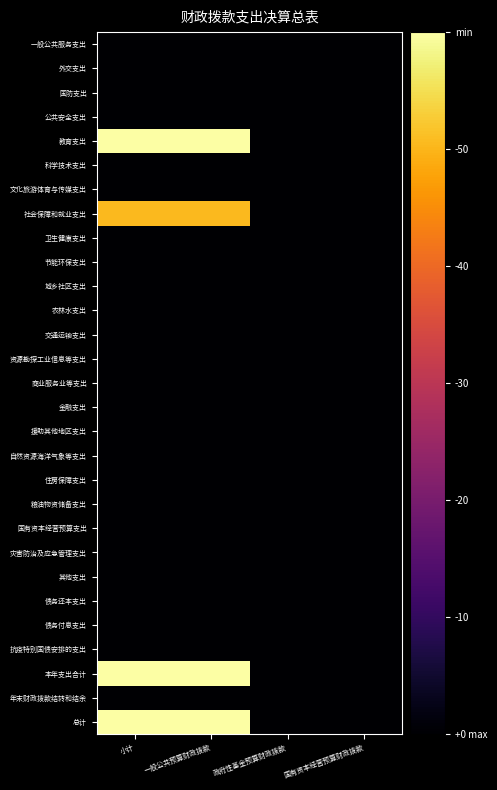

Reading right to left, extract all data points from this chart.

一般公共服务支出: 国有资本经营预算财政拨款=-6.0	政府性基金预算财政拨款=-6.0	一般公共预算财政拨款=-6.0	小计=-6.0
外交支出: 国有资本经营预算财政拨款=-6.0	政府性基金预算财政拨款=-6.0	一般公共预算财政拨款=-6.0	小计=-6.0
国防支出: 国有资本经营预算财政拨款=-6.0	政府性基金预算财政拨款=-6.0	一般公共预算财政拨款=-6.0	小计=-6.0
公共安全支出: 国有资本经营预算财政拨款=-6.0	政府性基金预算财政拨款=-6.0	一般公共预算财政拨款=-6.0	小计=-6.0
教育支出: 国有资本经营预算财政拨款=-6.0	政府性基金预算财政拨款=-6.0	一般公共预算财政拨款=1.8	小计=1.8
科学技术支出: 国有资本经营预算财政拨款=-6.0	政府性基金预算财政拨款=-6.0	一般公共预算财政拨款=-6.0	小计=-6.0
文化旅游体育与传媒支出: 国有资本经营预算财政拨款=-6.0	政府性基金预算财政拨款=-6.0	一般公共预算财政拨款=-6.0	小计=-6.0
社会保障和就业支出: 国有资本经营预算财政拨款=-6.0	政府性基金预算财政拨款=-6.0	一般公共预算财政拨款=0.6	小计=0.6
卫生健康支出: 国有资本经营预算财政拨款=-6.0	政府性基金预算财政拨款=-6.0	一般公共预算财政拨款=-6.0	小计=-6.0
节能环保支出: 国有资本经营预算财政拨款=-6.0	政府性基金预算财政拨款=-6.0	一般公共预算财政拨款=-6.0	小计=-6.0
城乡社区支出: 国有资本经营预算财政拨款=-6.0	政府性基金预算财政拨款=-6.0	一般公共预算财政拨款=-6.0	小计=-6.0
农林水支出: 国有资本经营预算财政拨款=-6.0	政府性基金预算财政拨款=-6.0	一般公共预算财政拨款=-6.0	小计=-6.0
交通运输支出: 国有资本经营预算财政拨款=-6.0	政府性基金预算财政拨款=-6.0	一般公共预算财政拨款=-6.0	小计=-6.0
资源勘探工业信息等支出: 国有资本经营预算财政拨款=-6.0	政府性基金预算财政拨款=-6.0	一般公共预算财政拨款=-6.0	小计=-6.0
商业服务业等支出: 国有资本经营预算财政拨款=-6.0	政府性基金预算财政拨款=-6.0	一般公共预算财政拨款=-6.0	小计=-6.0
金融支出: 国有资本经营预算财政拨款=-6.0	政府性基金预算财政拨款=-6.0	一般公共预算财政拨款=-6.0	小计=-6.0
援助其他地区支出: 国有资本经营预算财政拨款=-6.0	政府性基金预算财政拨款=-6.0	一般公共预算财政拨款=-6.0	小计=-6.0
自然资源海洋气象等支出: 国有资本经营预算财政拨款=-6.0	政府性基金预算财政拨款=-6.0	一般公共预算财政拨款=-6.0	小计=-6.0
住房保障支出: 国有资本经营预算财政拨款=-6.0	政府性基金预算财政拨款=-6.0	一般公共预算财政拨款=-6.0	小计=-6.0
粮油物资储备支出: 国有资本经营预算财政拨款=-6.0	政府性基金预算财政拨款=-6.0	一般公共预算财政拨款=-6.0	小计=-6.0
国有资本经营预算支出: 国有资本经营预算财政拨款=-6.0	政府性基金预算财政拨款=-6.0	一般公共预算财政拨款=-6.0	小计=-6.0
灾害防治及应急管理支出: 国有资本经营预算财政拨款=-6.0	政府性基金预算财政拨款=-6.0	一般公共预算财政拨款=-6.0	小计=-6.0
其他支出: 国有资本经营预算财政拨款=-6.0	政府性基金预算财政拨款=-6.0	一般公共预算财政拨款=-6.0	小计=-6.0
债务还本支出: 国有资本经营预算财政拨款=-6.0	政府性基金预算财政拨款=-6.0	一般公共预算财政拨款=-6.0	小计=-6.0
债务付息支出: 国有资本经营预算财政拨款=-6.0	政府性基金预算财政拨款=-6.0	一般公共预算财政拨款=-6.0	小计=-6.0
抗疫特别国债安排的支出: 国有资本经营预算财政拨款=-6.0	政府性基金预算财政拨款=-6.0	一般公共预算财政拨款=-6.0	小计=-6.0
本年支出合计: 国有资本经营预算财政拨款=-6.0	政府性基金预算财政拨款=-6.0	一般公共预算财政拨款=1.9	小计=1.9
年末财政拨款结转和结余: 国有资本经营预算财政拨款=-6.0	政府性基金预算财政拨款=-6.0	一般公共预算财政拨款=-6.0	小计=-6.0
总计: 国有资本经营预算财政拨款=-6.0	政府性基金预算财政拨款=-6.0	一般公共预算财政拨款=1.9	小计=1.9